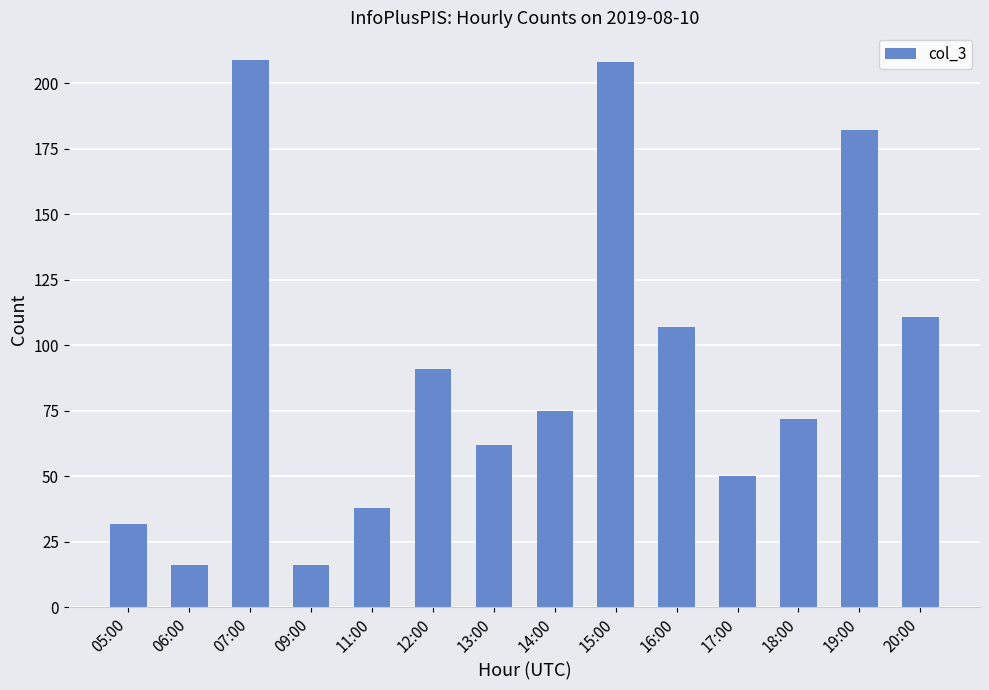

What is the smallest value displayed?

16